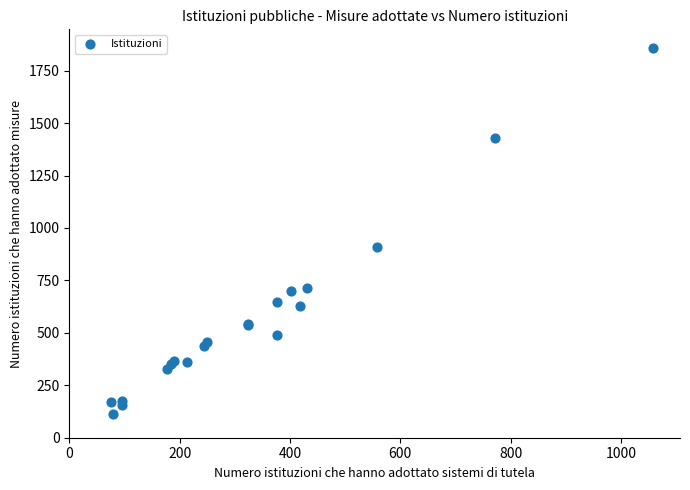

What Y value in the scatter plot is closest to 987?

909